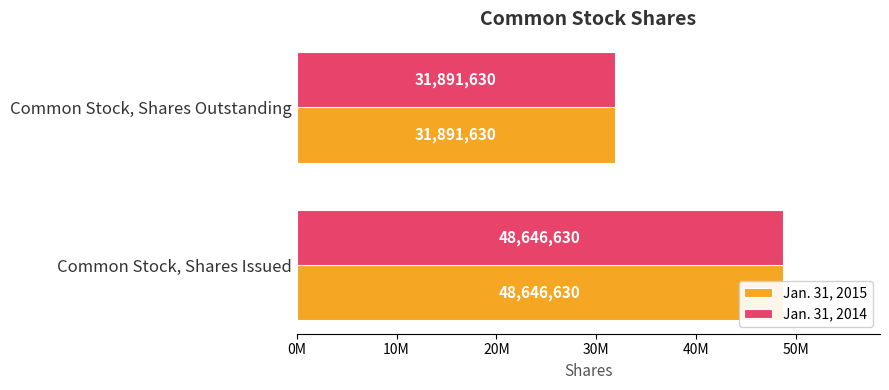

How many bars are there in total?

4